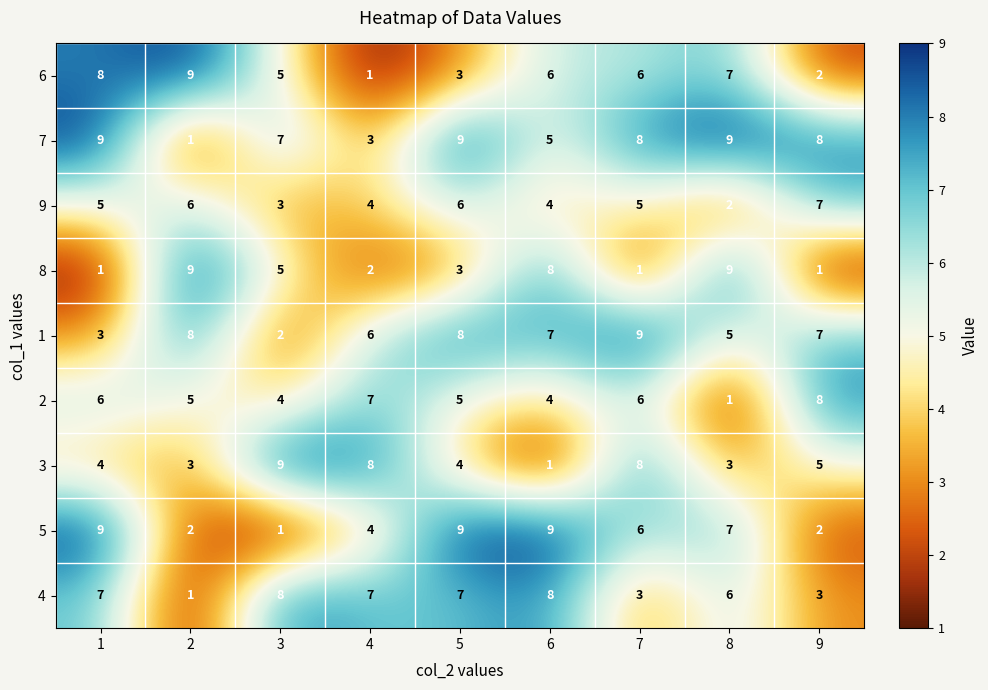

Count the 9 values in the range 4 to 6.

6